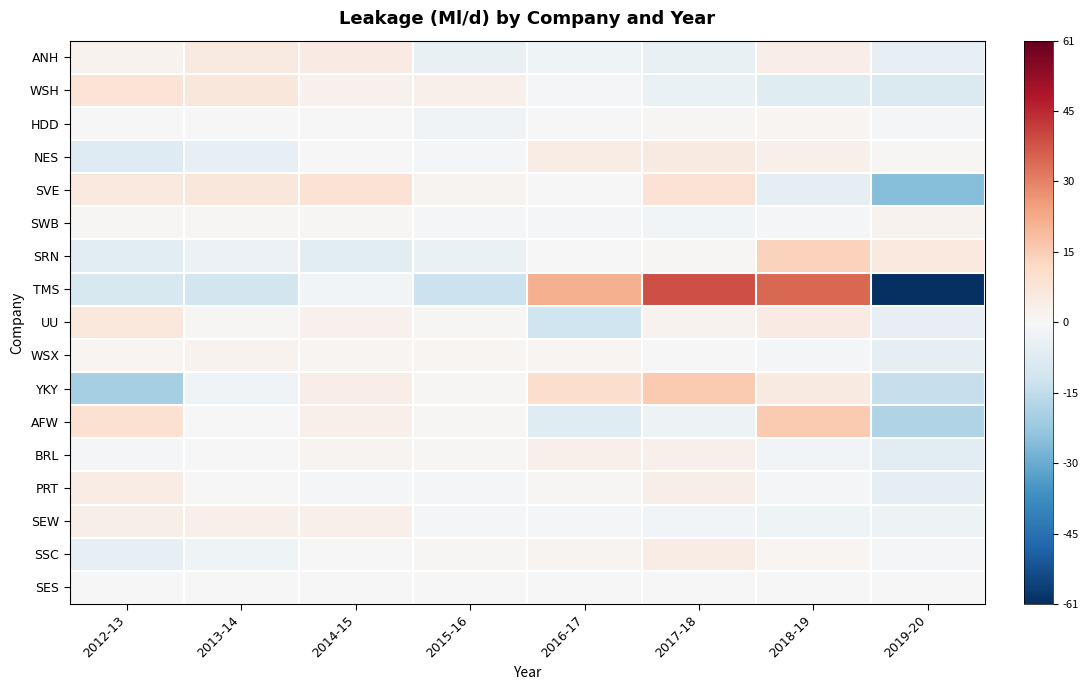

Reading left to right, list all the values displayed in this chart.

ANH: 2012-13=2.0	2013-14=5.5	2014-15=4.8	2015-16=-4.5	2016-17=-2.5	2017-18=-4.5	2018-19=4.1	2019-20=-4.8
WSH: 2012-13=8.1	2013-14=7.0	2014-15=2.8	2015-16=3.1	2016-17=-1.3	2017-18=-3.9	2018-19=-7.2	2019-20=-8.8
HDD: 2012-13=0.2	2013-14=0.3	2014-15=0.3	2015-16=-2.2	2016-17=0.5	2017-18=0.7	2018-19=1.4	2019-20=-1.1
NES: 2012-13=-7.7	2013-14=-5.2	2014-15=0.1	2015-16=-0.5	2016-17=4.3	2017-18=5.6	2018-19=2.9	2019-20=0.5
SVE: 2012-13=5.8	2013-14=6.8	2014-15=8.7	2015-16=1.7	2016-17=0.1	2017-18=8.8	2018-19=-6.1	2019-20=-25.9
SWB: 2012-13=0.8	2013-14=0.7	2014-15=0.9	2015-16=-1.0	2016-17=-0.8	2017-18=-1.9	2018-19=-0.7	2019-20=2.0
SRN: 2012-13=-6.7	2013-14=-3.4	2014-15=-6.3	2015-16=-4.1	2016-17=0.1	2017-18=0.7	2018-19=13.8	2019-20=6.0
TMS: 2012-13=-9.9	2013-14=-11.1	2014-15=-1.5	2015-16=-13.0	2016-17=21.7	2017-18=39.2	2018-19=35.0	2019-20=-60.6
UU: 2012-13=6.2	2013-14=0.7	2014-15=2.4	2015-16=0.7	2016-17=-12.0	2017-18=2.3	2018-19=4.8	2019-20=-5.1
WSX: 2012-13=1.2	2013-14=2.0	2014-15=1.3	2015-16=1.0	2016-17=1.0	2017-18=0.4	2018-19=-0.9	2019-20=-6.0
YKY: 2012-13=-19.9	2013-14=-2.3	2014-15=3.9	2015-16=0.6	2016-17=10.6	2017-18=15.7	2018-19=5.2	2019-20=-13.8
AFW: 2012-13=9.1	2013-14=0.4	2014-15=3.1	2015-16=0.5	2016-17=-7.4	2017-18=-3.2	2018-19=15.7	2019-20=-18.3
BRL: 2012-13=-1.3	2013-14=0.3	2014-15=1.7	2015-16=0.8	2016-17=3.0	2017-18=3.3	2018-19=-1.7	2019-20=-6.2
PRT: 2012-13=4.6	2013-14=0.1	2014-15=-0.6	2015-16=-1.2	2016-17=0.9	2017-18=3.4	2018-19=-1.3	2019-20=-5.9
SEW: 2012-13=3.7	2013-14=3.1	2014-15=3.0	2015-16=-1.4	2016-17=-0.9	2017-18=-1.8	2018-19=-2.6	2019-20=-3.1
SSC: 2012-13=-4.8	2013-14=-2.8	2014-15=0.3	2015-16=0.7	2016-17=1.7	2017-18=4.4	2018-19=1.3	2019-20=-0.7
SES: 2012-13=-0.3	2013-14=-0.1	2014-15=0.1	2015-16=0.1	2016-17=0.3	2017-18=0.1	2018-19=0.1	2019-20=-0.1